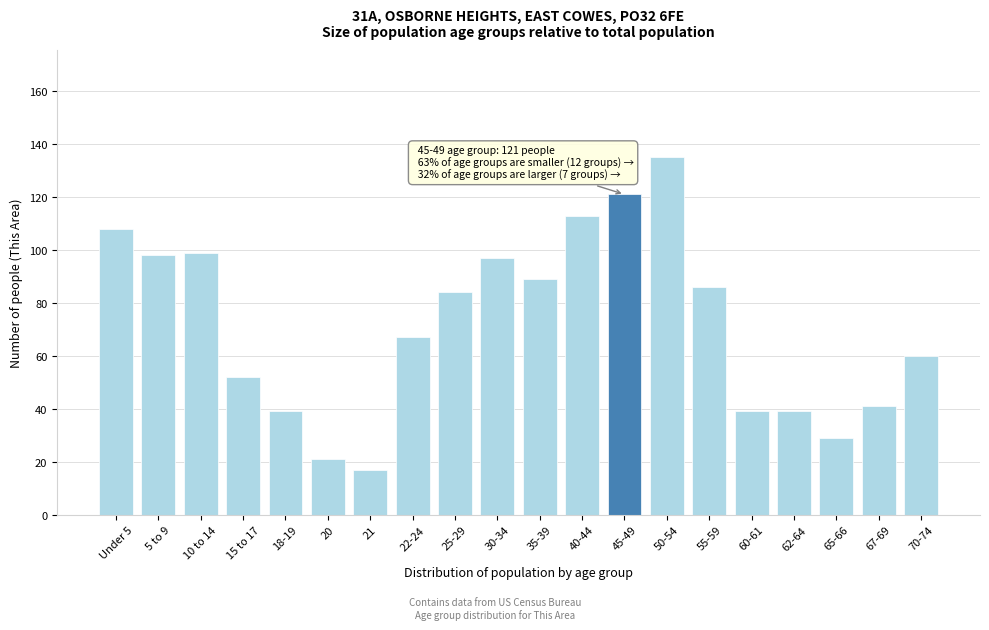

Reading left to right, list all the values displayed in this chart.

Under 5=108	5 to 9=98	10 to 14=99	15 to 17=52	18-19=39	20=21	21=17	22-24=67	25-29=84	30-34=97	35-39=89	40-44=113	45-49=121	50-54=135	55-59=86	60-61=39	62-64=39	65-66=29	67-69=41	70-74=60